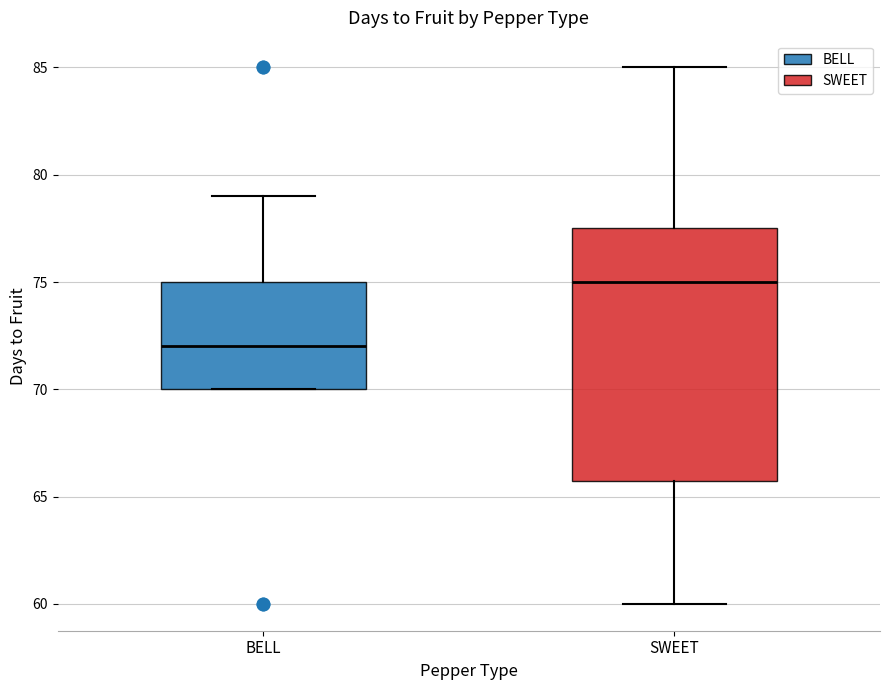

Where does the median line of the box for SWEET sit on the y-axis? The values are not printed on the chart, so give them approximately, as read against the axis.

75.0